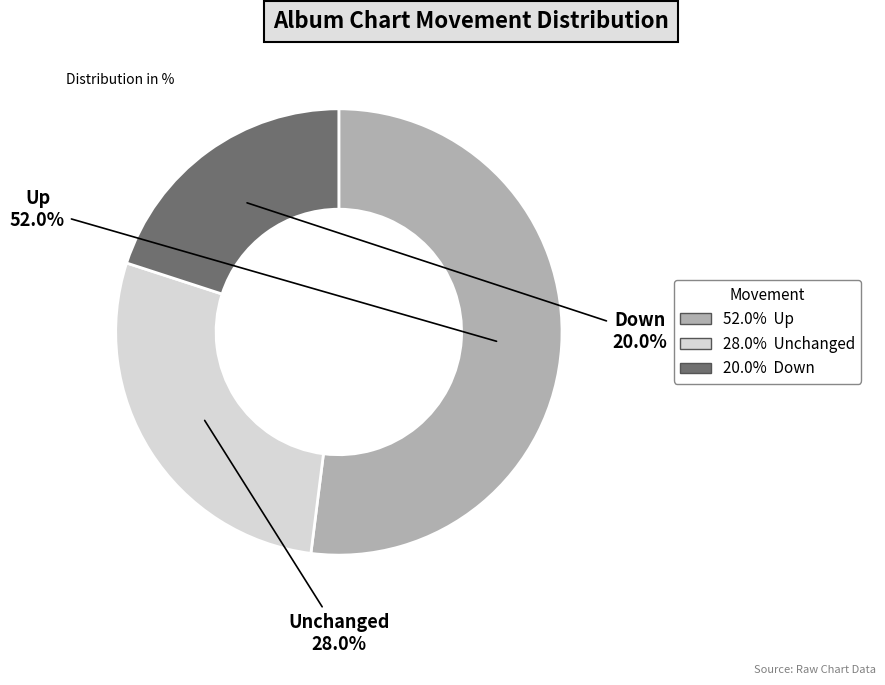

Does Up account for over 50% of the chart?

Yes